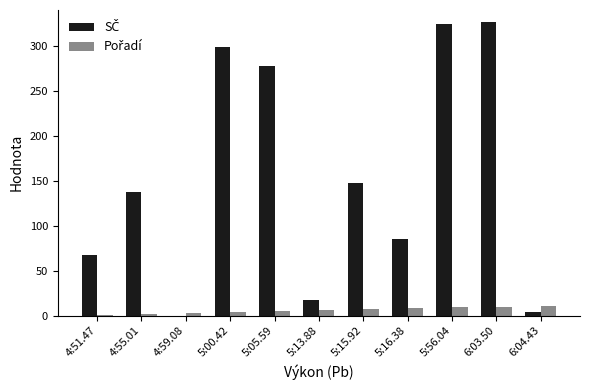

How many series are shown in this chart?

2